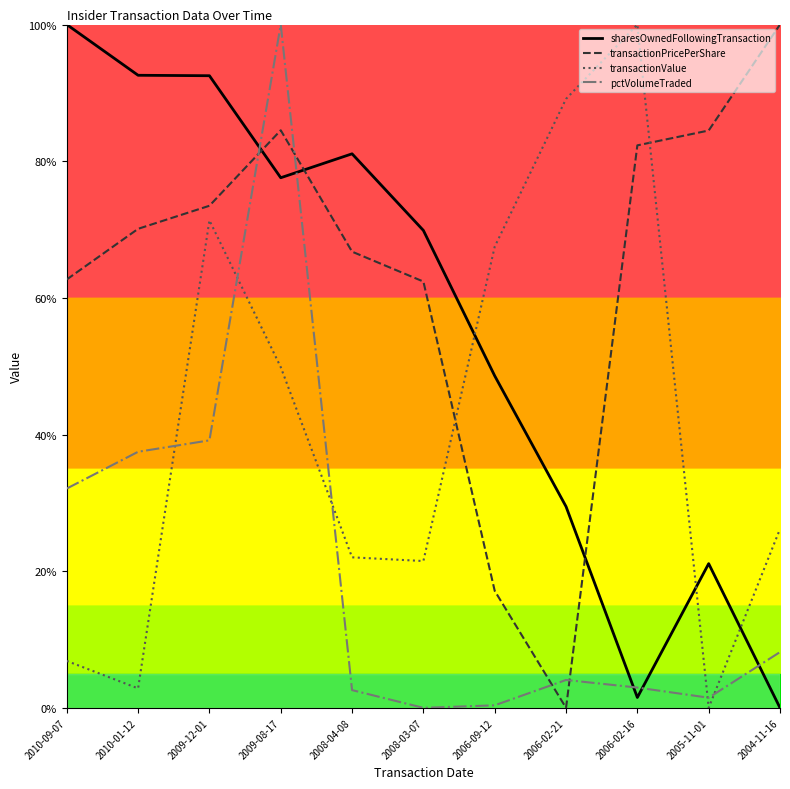

Between 2010-09-07 and 2008-04-08, which series saw the biggest shift?

pctVolumeTraded